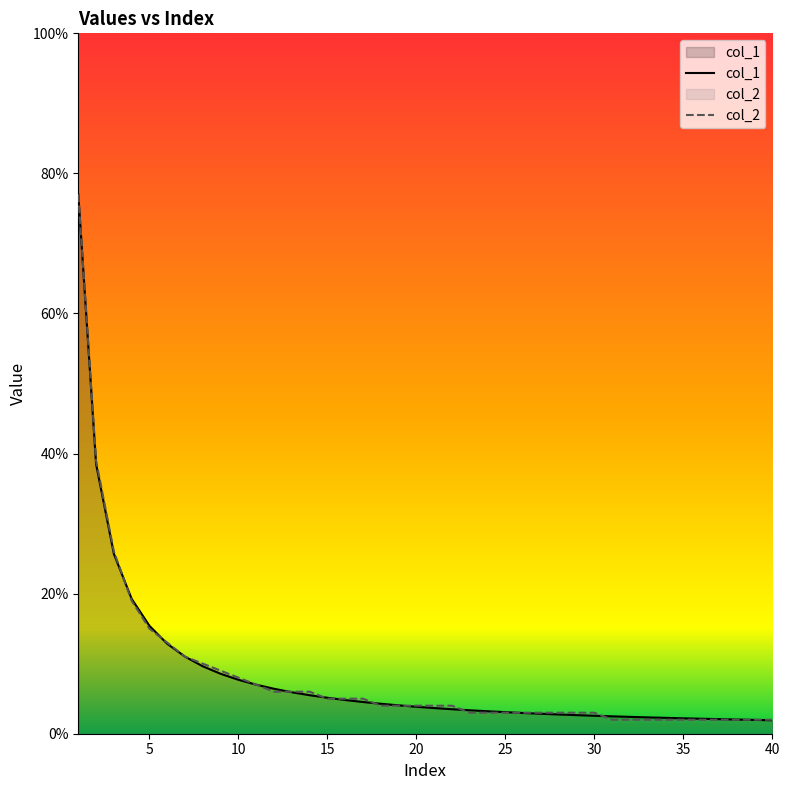

How many lines are shown in the chart?

2